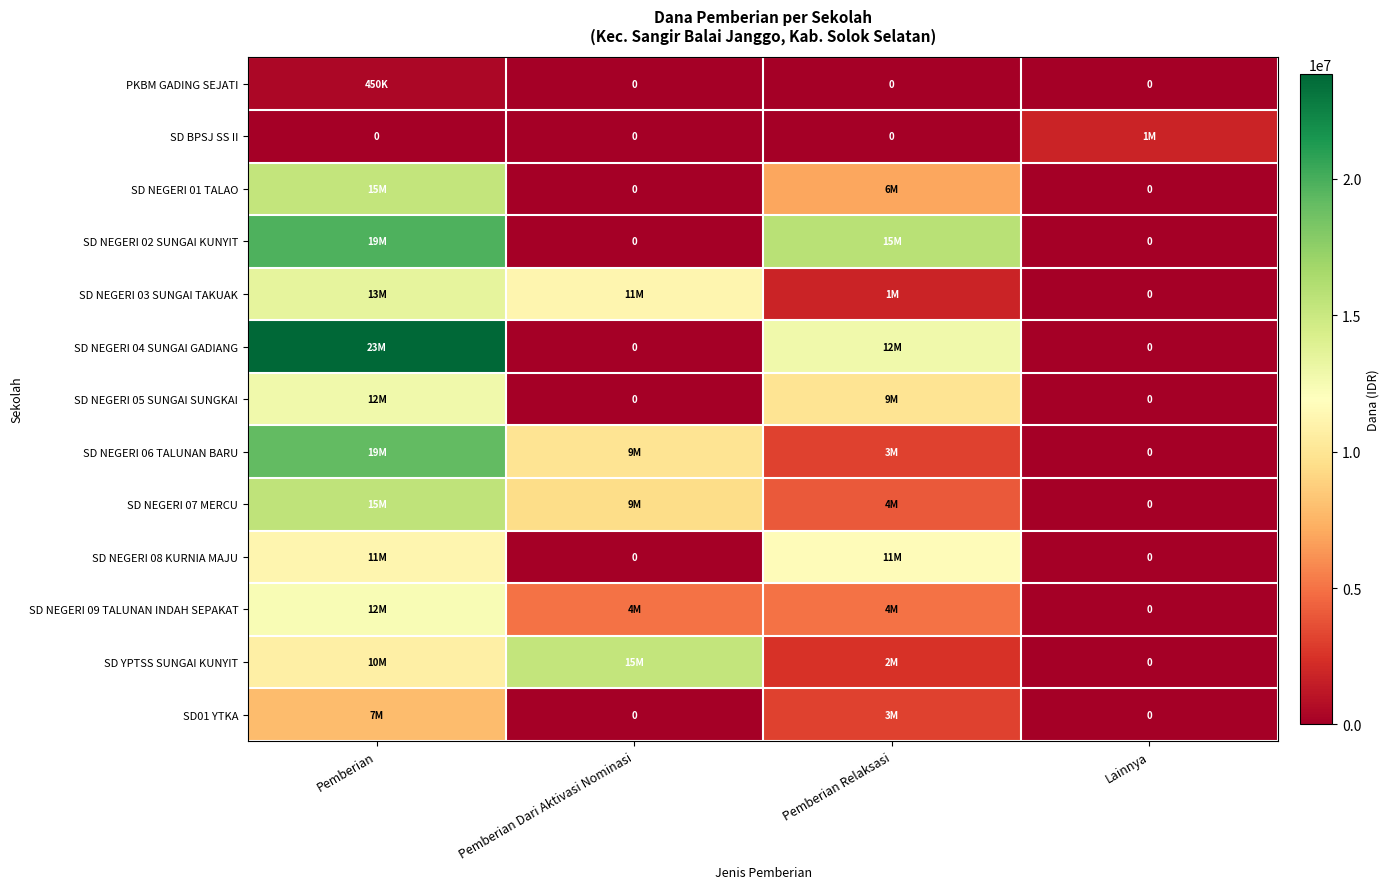

Is the value of SD NEGERI 09 TALUNAN INDAH SEPAKAT at Pemberian greater than the value of SD NEGERI 07 MERCU at Pemberian Dari Aktivasi Nominasi?

Yes